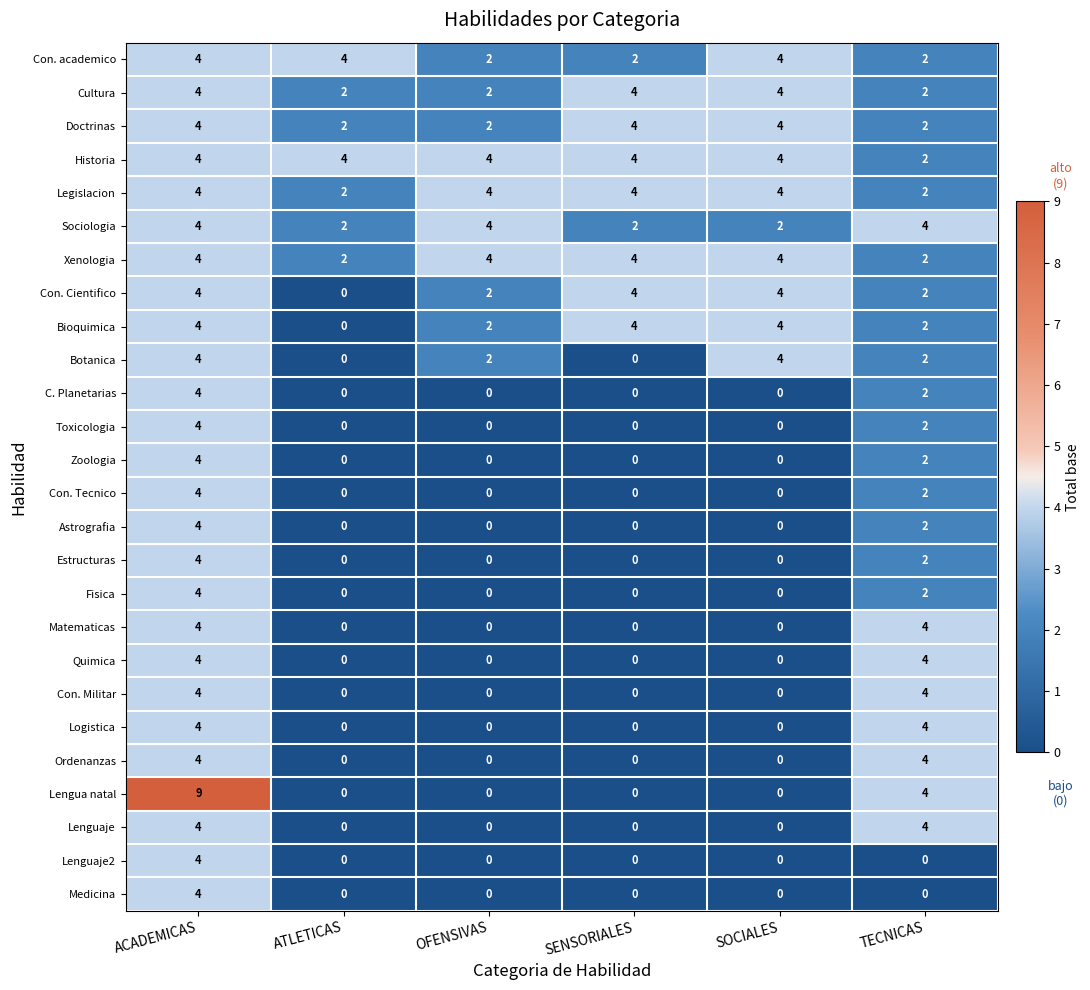

What is the total value across all series at ATLETICAS?

18